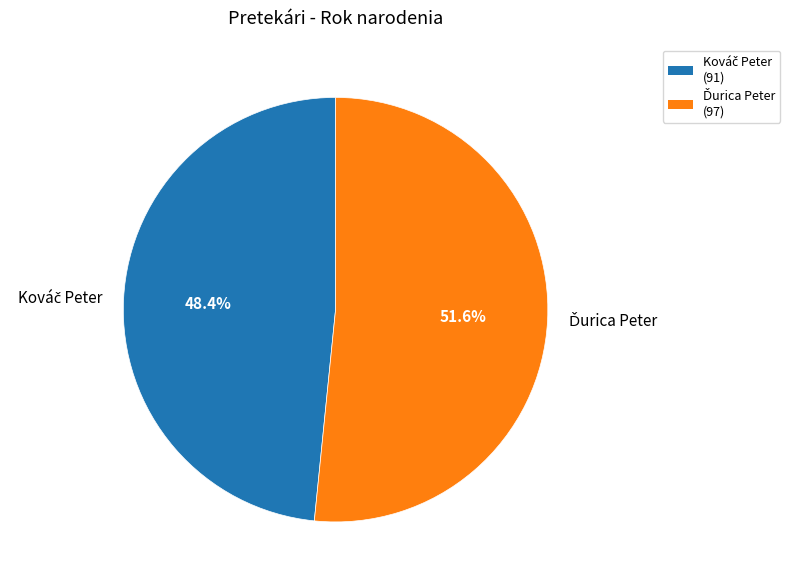

How many segments does this pie chart have?

2